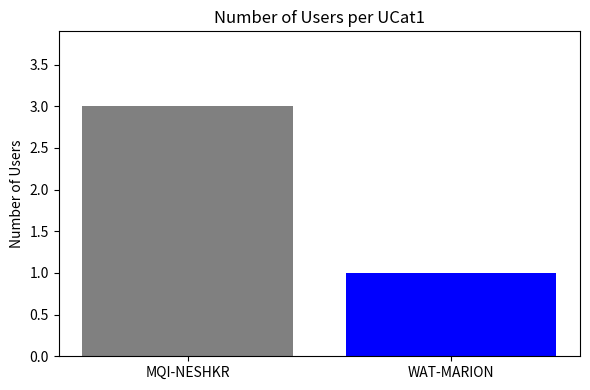

What is the minimum value shown in the chart?

1